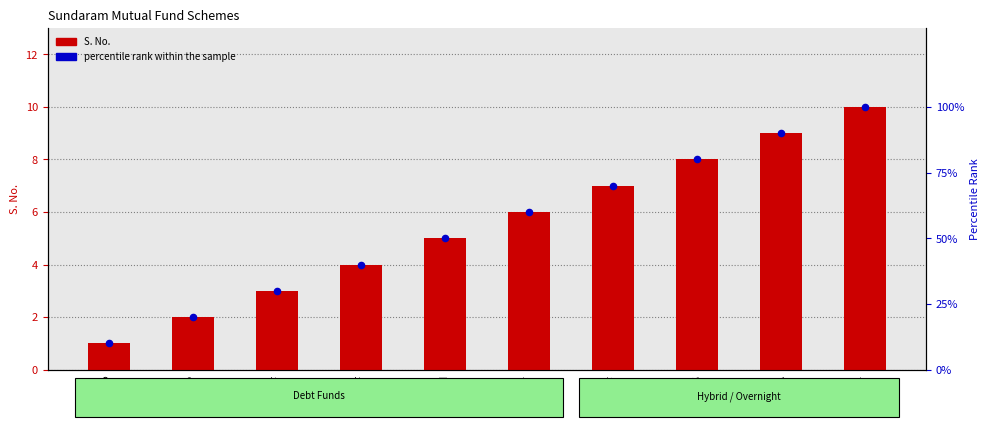

At which category is the sum across all series the highest?

SUNONF